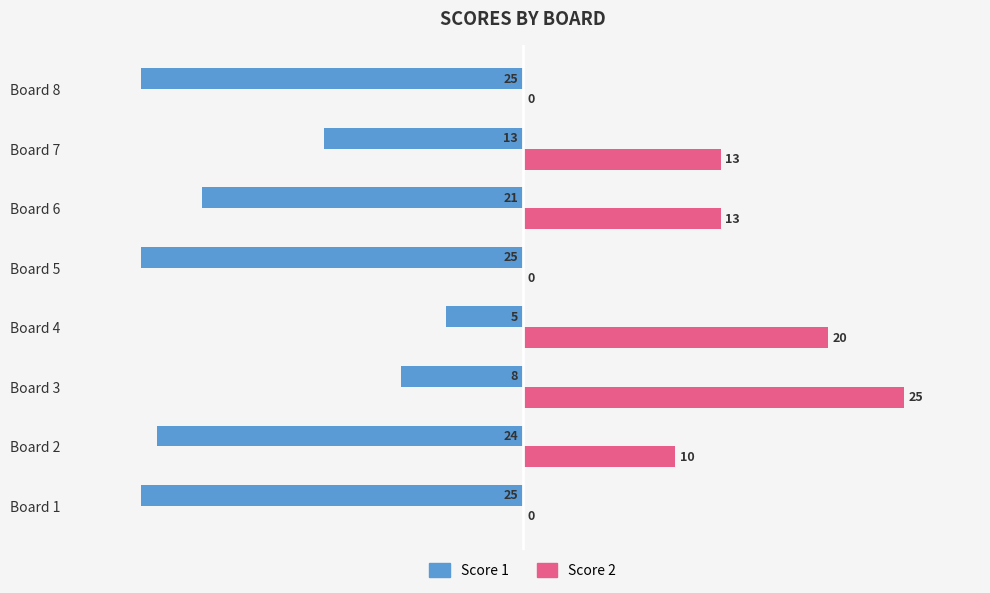

What is the sum of the Score 1 values at Board 4 and Board 5?

-30